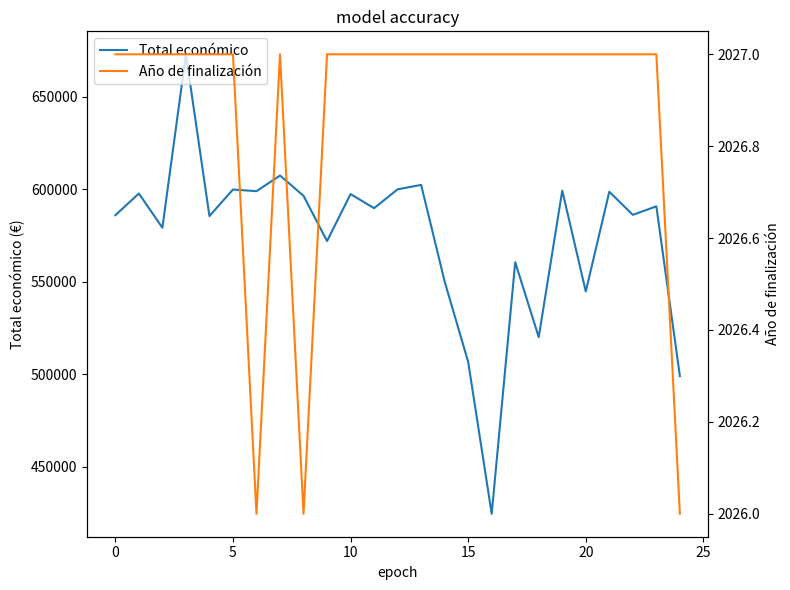

How many lines are shown in the chart?

2